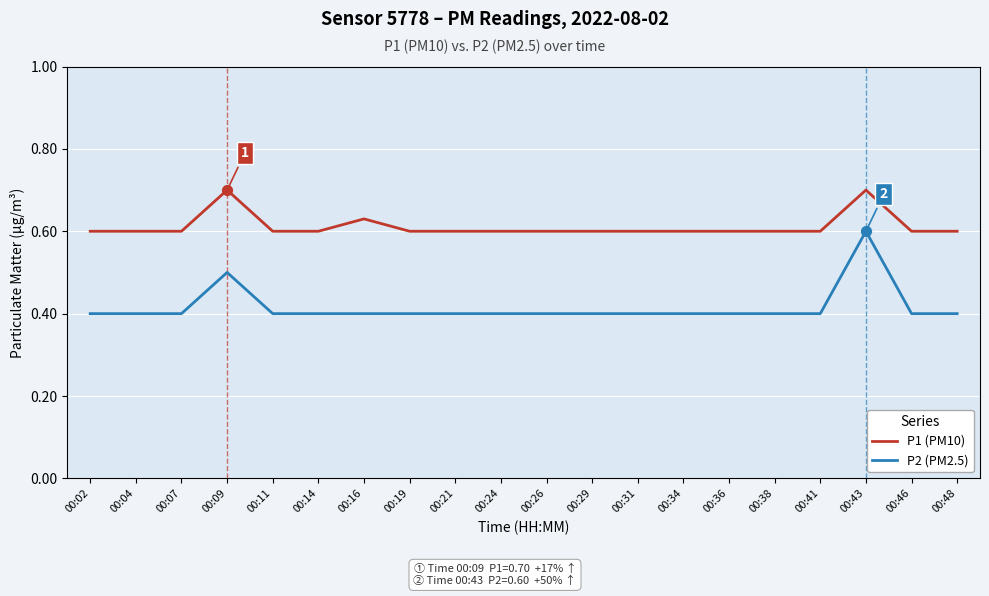

Which series has the widest spread of values?

P2 (PM2.5)